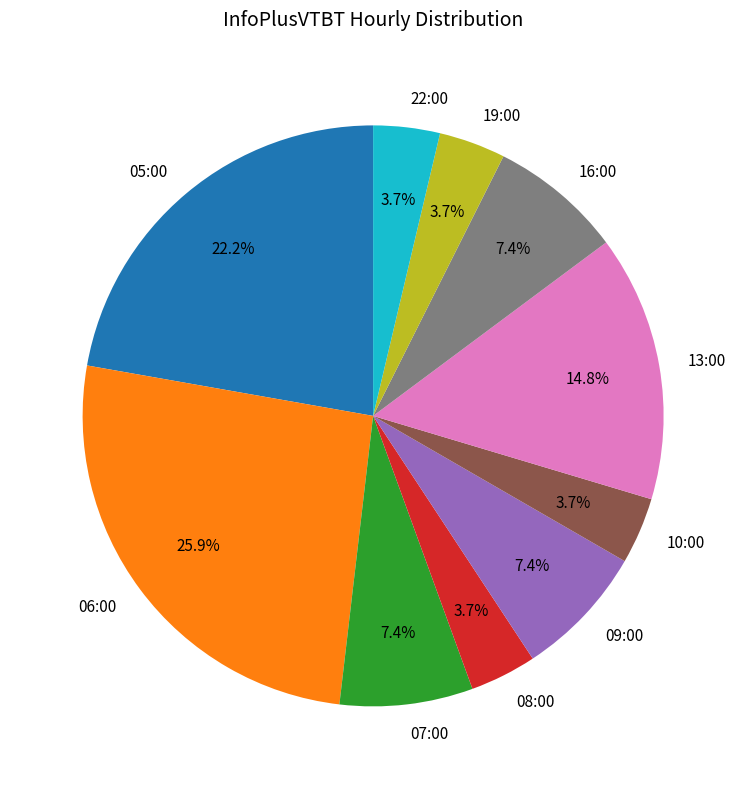

What is the ratio of the value at 06:00 to the value at 09:00?

3.5